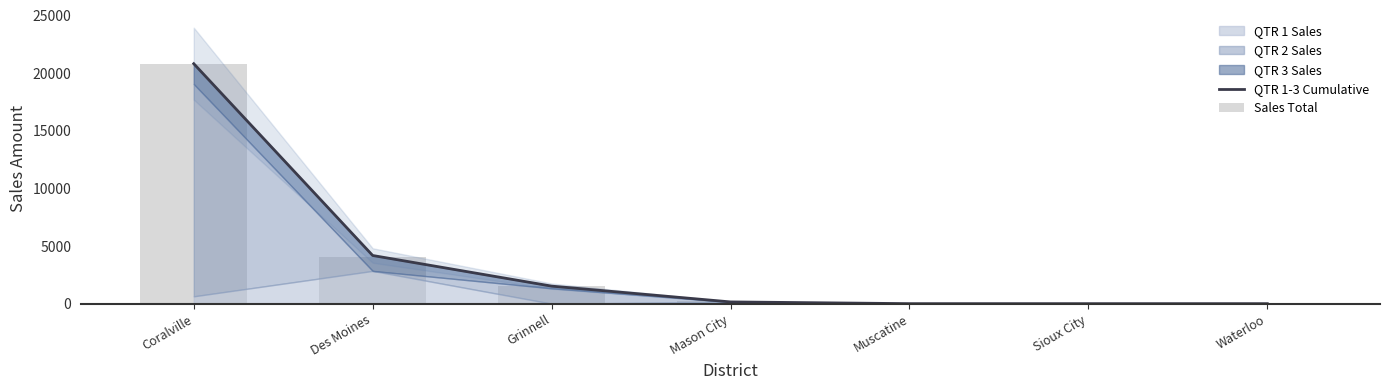

Reading left to right, what are all the values shown in this chart?

QTR 1-3 Cumulative: 20812.9	4177.2	1521.3	150.7	0.0	0.0	0.0
Sales Total: 20812.9	4086.4	1521.3	239.4	0.0	0.0	0.0